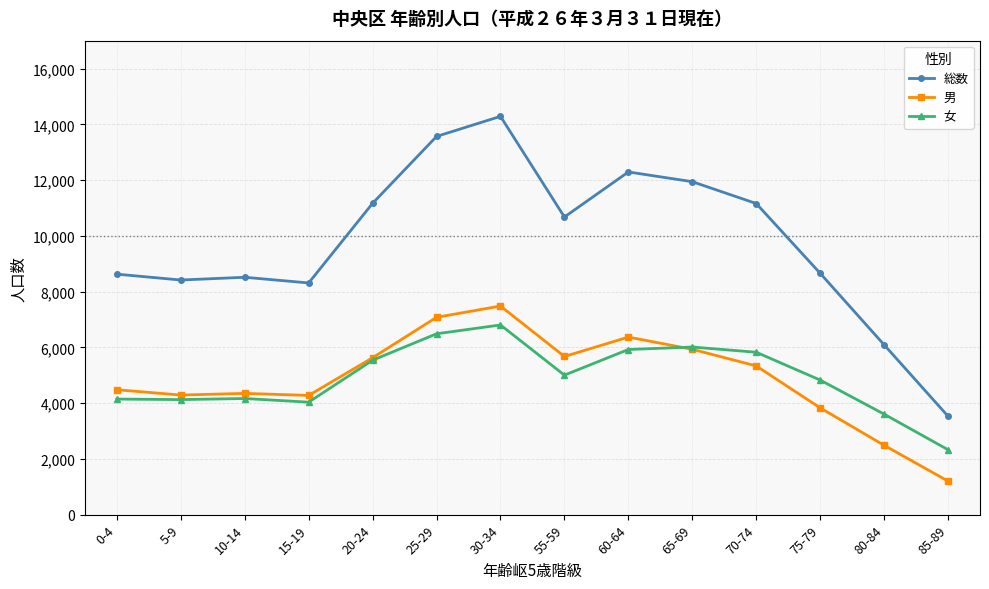

What is the average value of the 総数 series?

9802